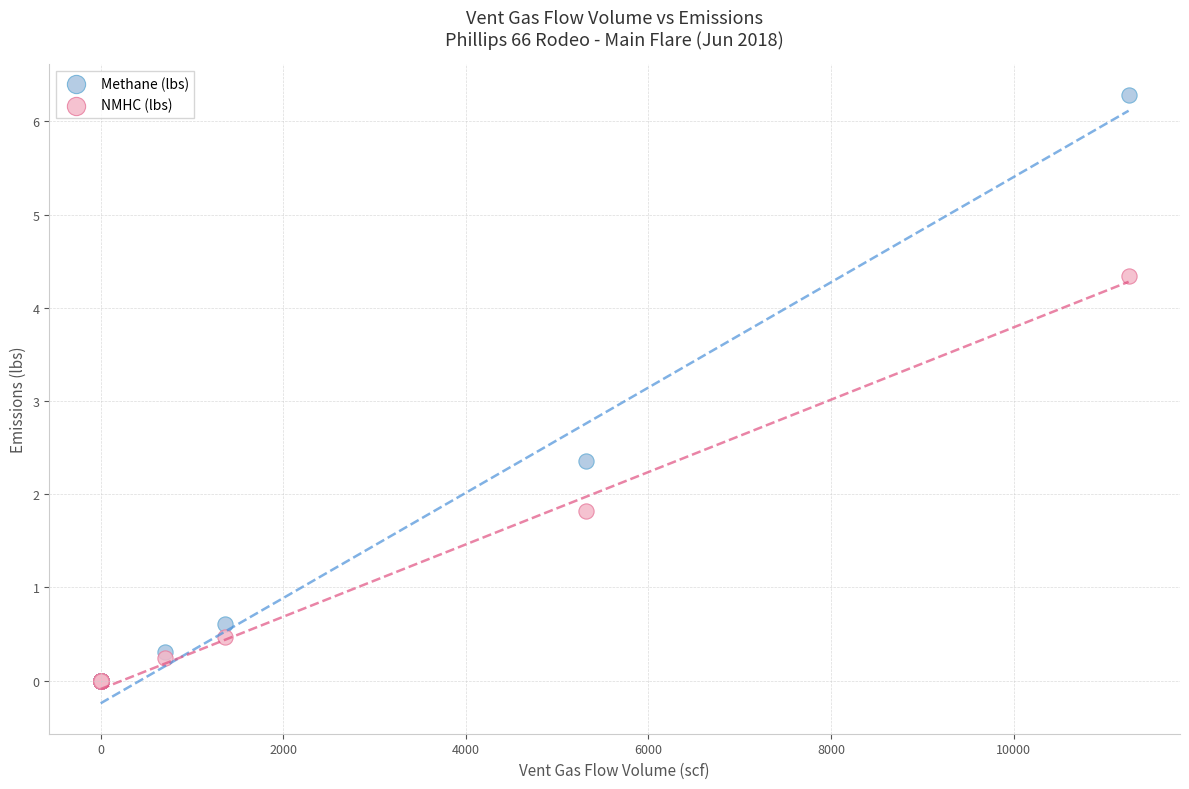

What are all the series names shown in the legend?

Methane (lbs), NMHC (lbs)